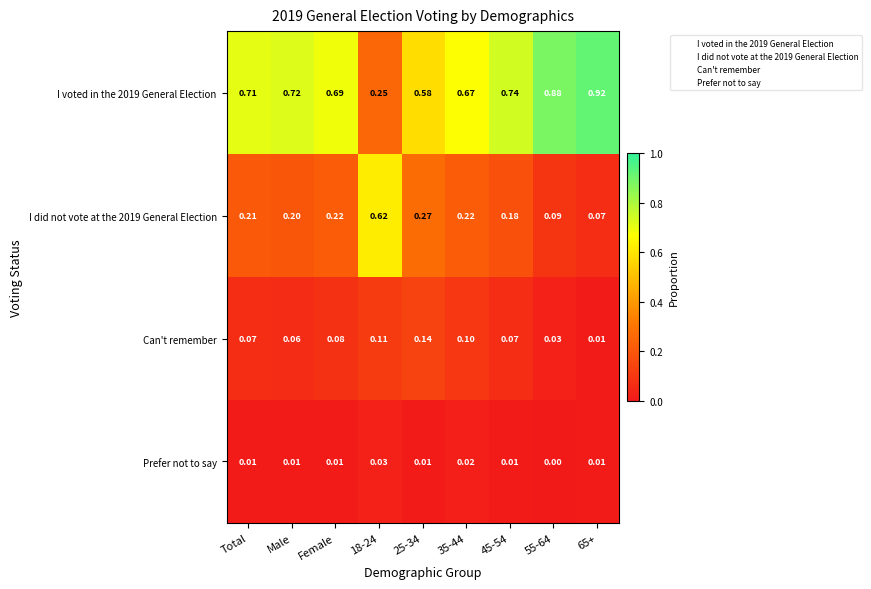

Is the value of Prefer not to say at Total greater than the value of I did not vote at the 2019 General Election at 65+?

No